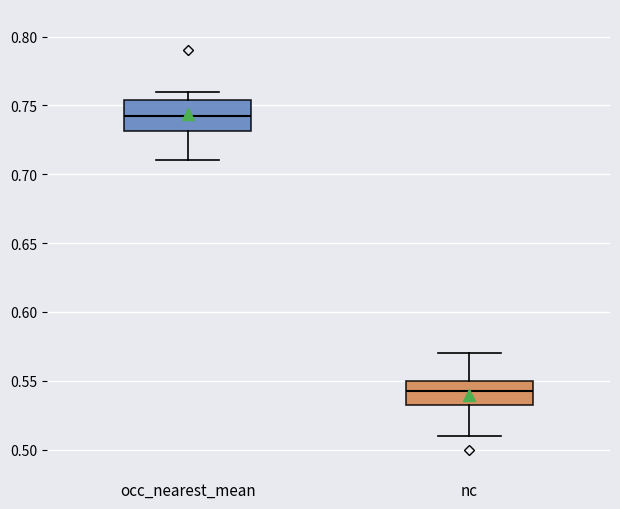

Which box is the tallest, from its lower edge to its upper edge?

occ_nearest_mean